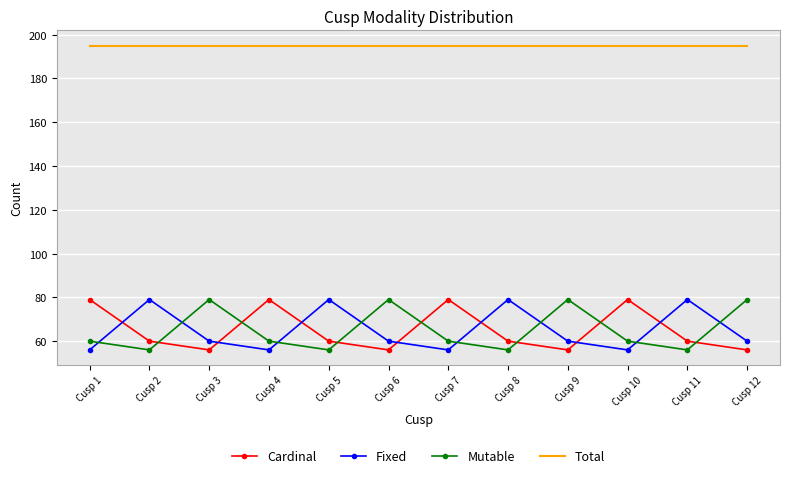

The Mutable series shows 79 at Cusp 3. True or false?

True